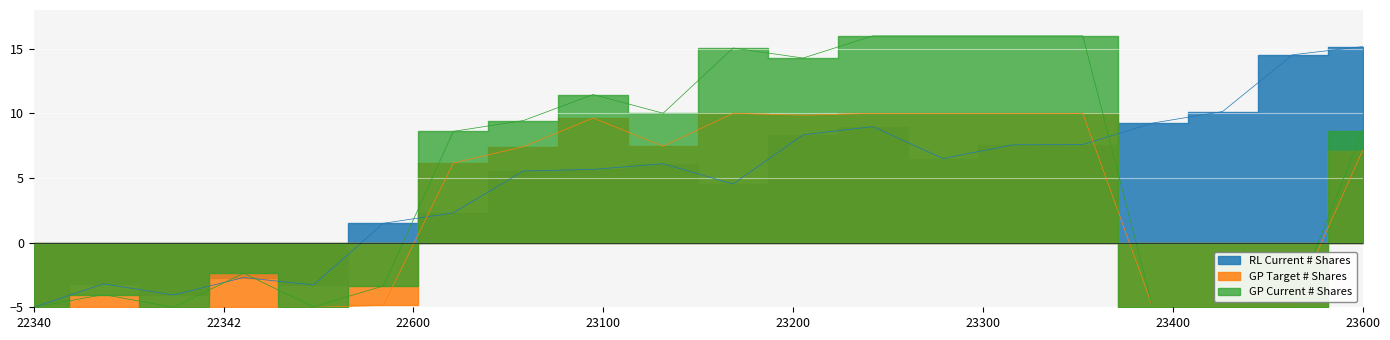

Where does the GP Target # Shares series first go above 8?

23100